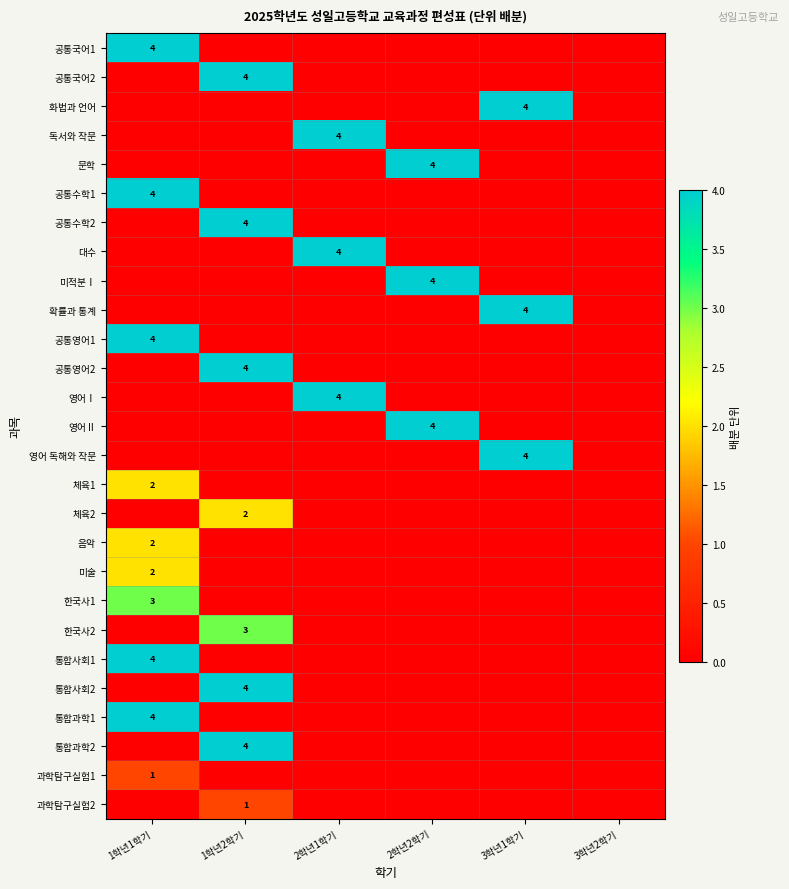

The value of 대수 at 2학년1학기 is 6. True or false?

False